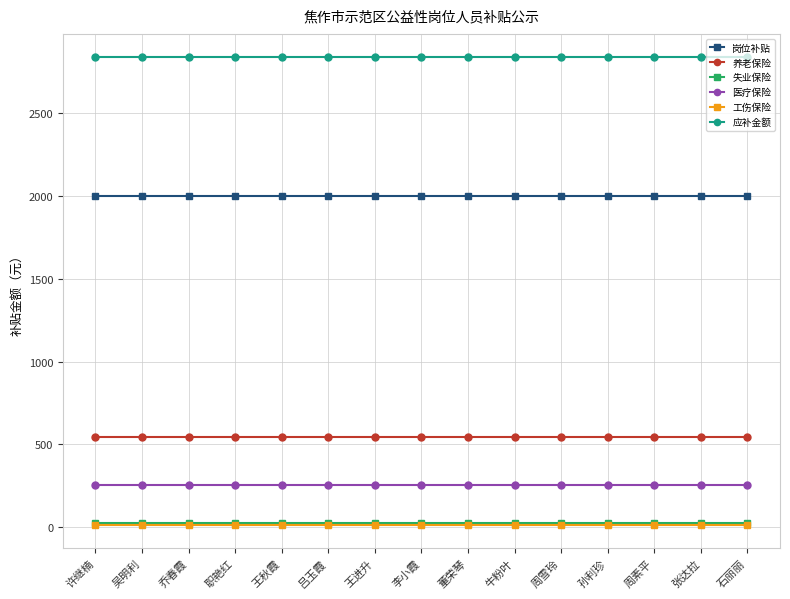

Is this an area chart (filled region under the line)?

No